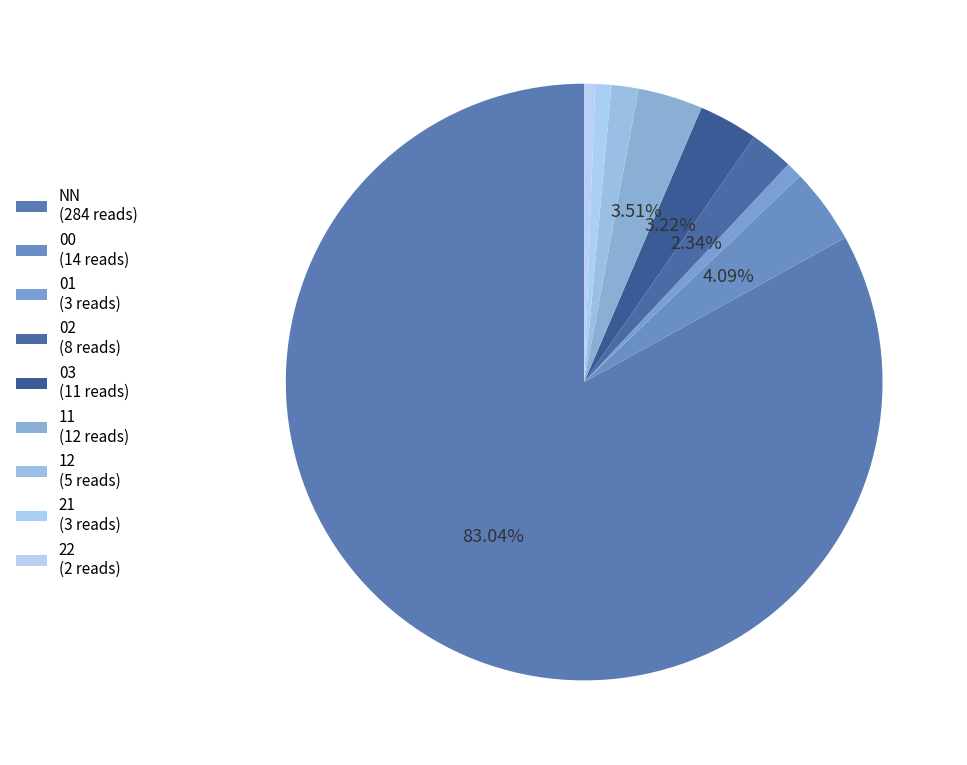

Is it true that NN is 83% of the pie?

True